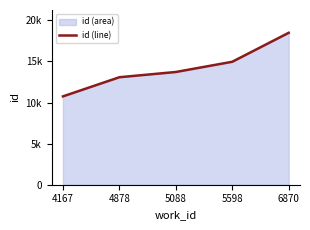

Between 5598 and 4167, which is larger?

5598